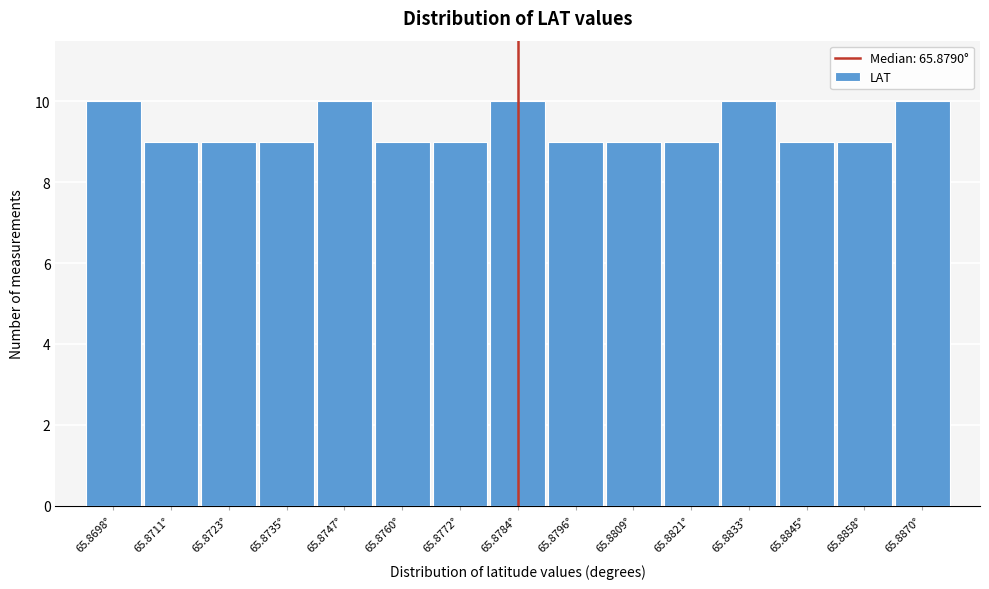

Reading left to right, what are all the values shown in this chart?

10	9	9	9	10	9	9	10	9	9	9	10	9	9	10